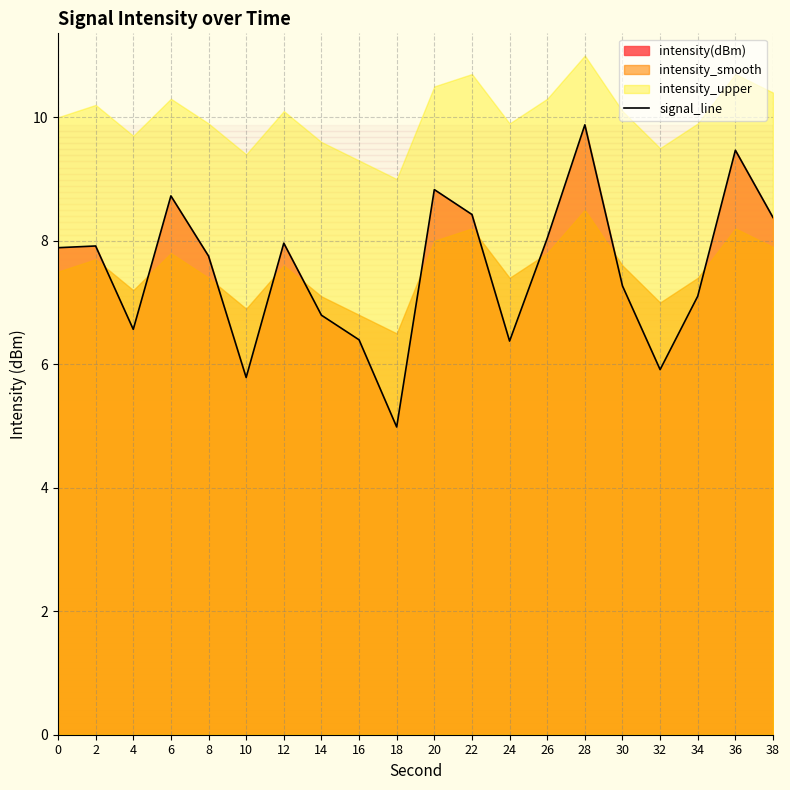

List the labels in order of value, smallest first.

18, 10, 32, 24, 16, 4, 14, 34, 30, 8, 0, 2, 12, 26, 38, 22, 6, 20, 36, 28